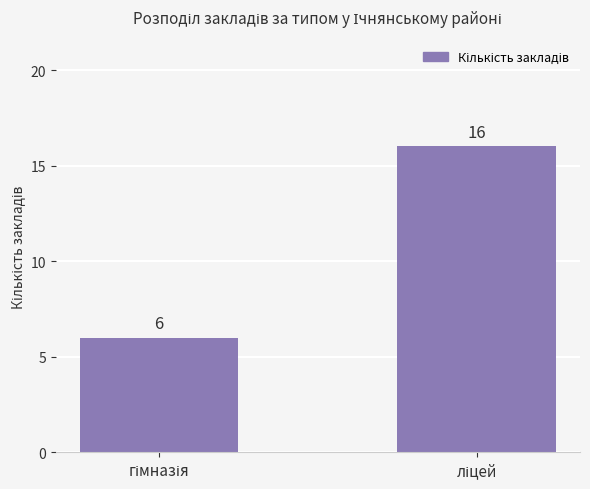

Does the chart contain any negative values?

No